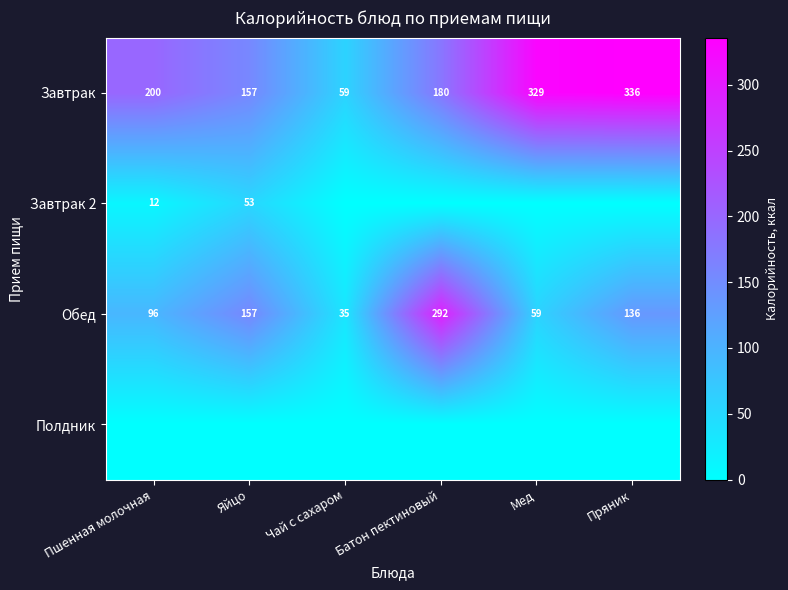

True or false: Завтрак has a value of 108.7 at Батон пектиновый.

False